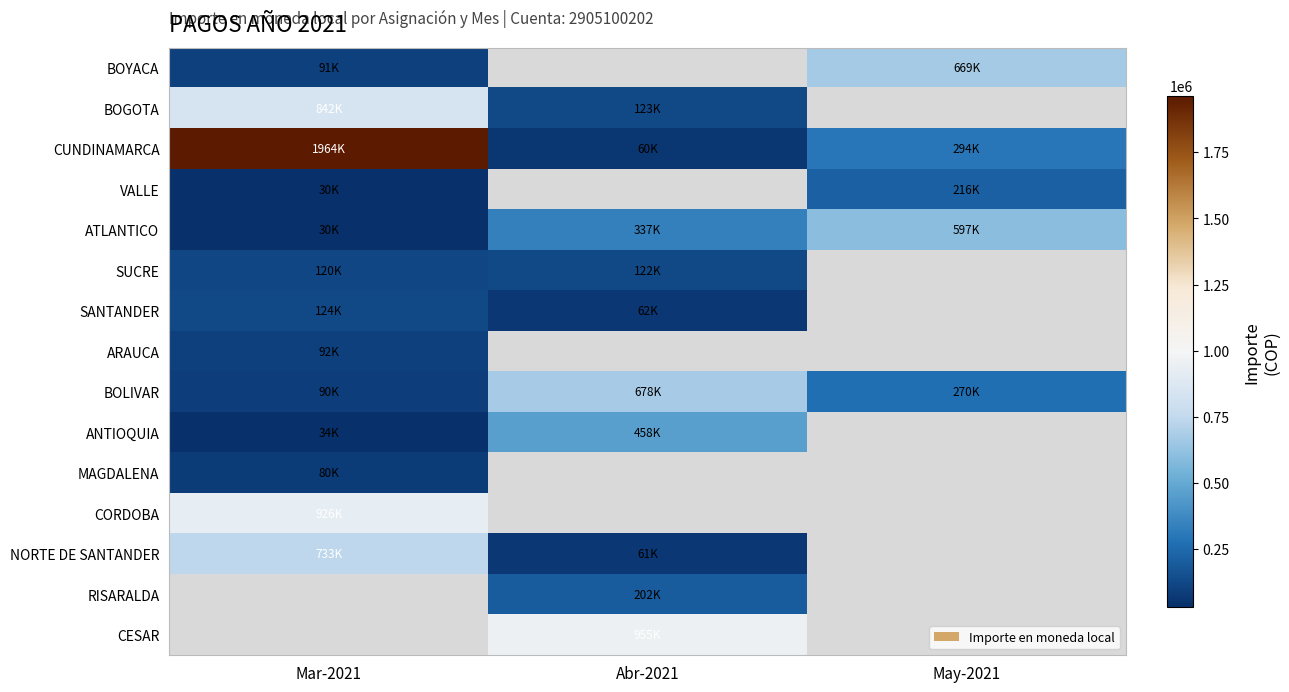

Which series has the largest total across all categories?

CUNDINAMARCA